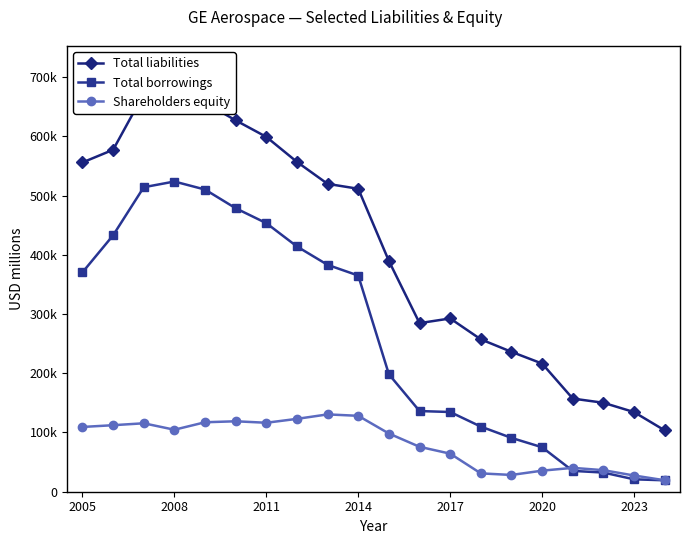

Between 10 and 12, which series saw the biggest shift?

Total liabilities